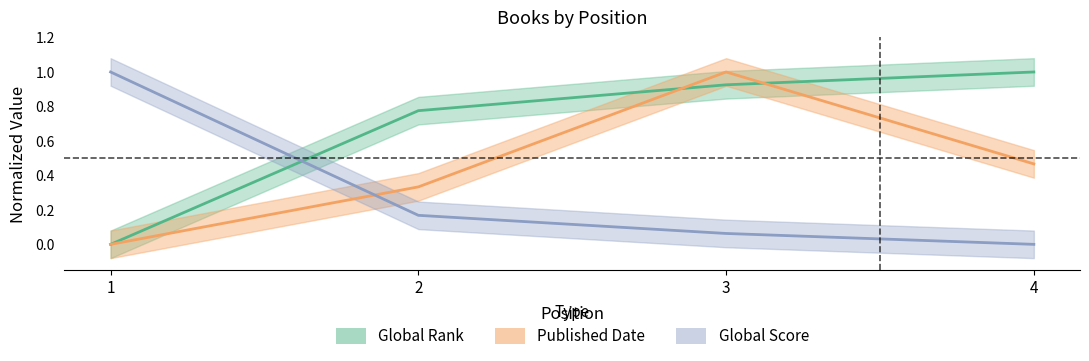

What are all the series names shown in the legend?

Global Rank, Global Score, Published Date